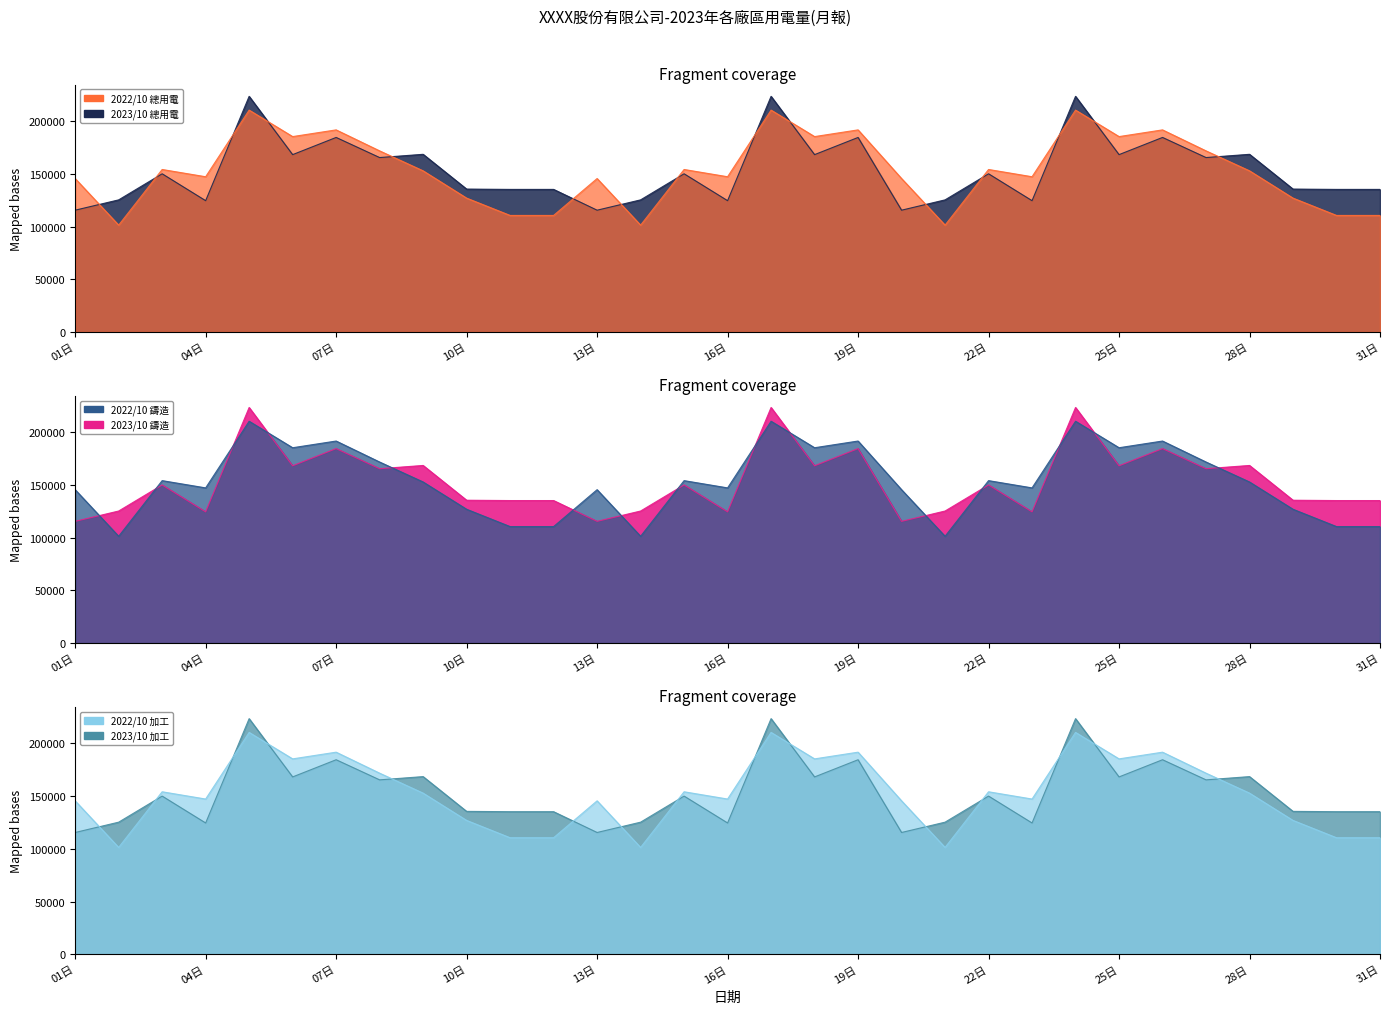

How many lines are shown in the chart?

6